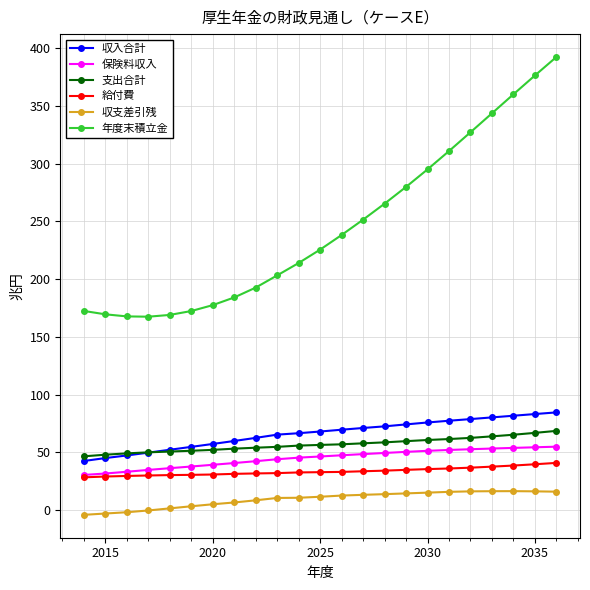

What is the difference between the maximum and minimum values in the 支出合計 series?

22.0